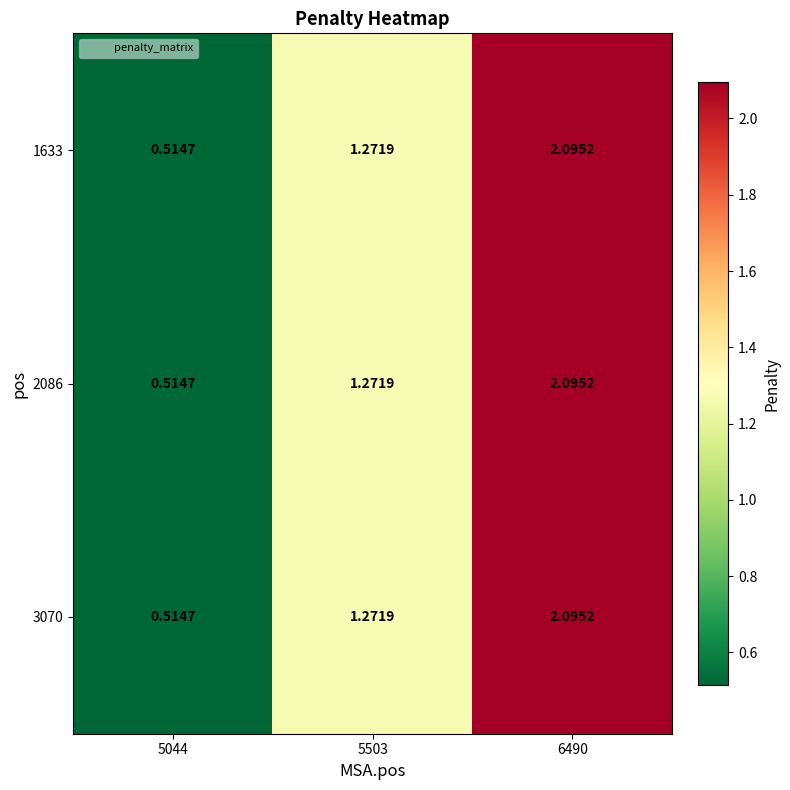

List the series in order of their peak value, highest first.

1633, 2086, 3070